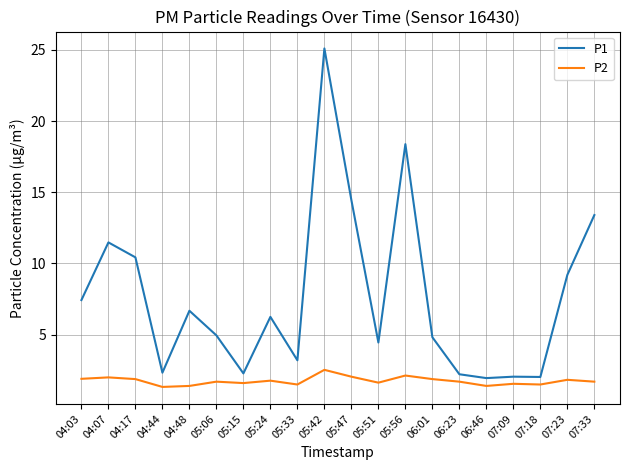

What is the sum of the P1 values at 07:23 and 07:18?

11.2